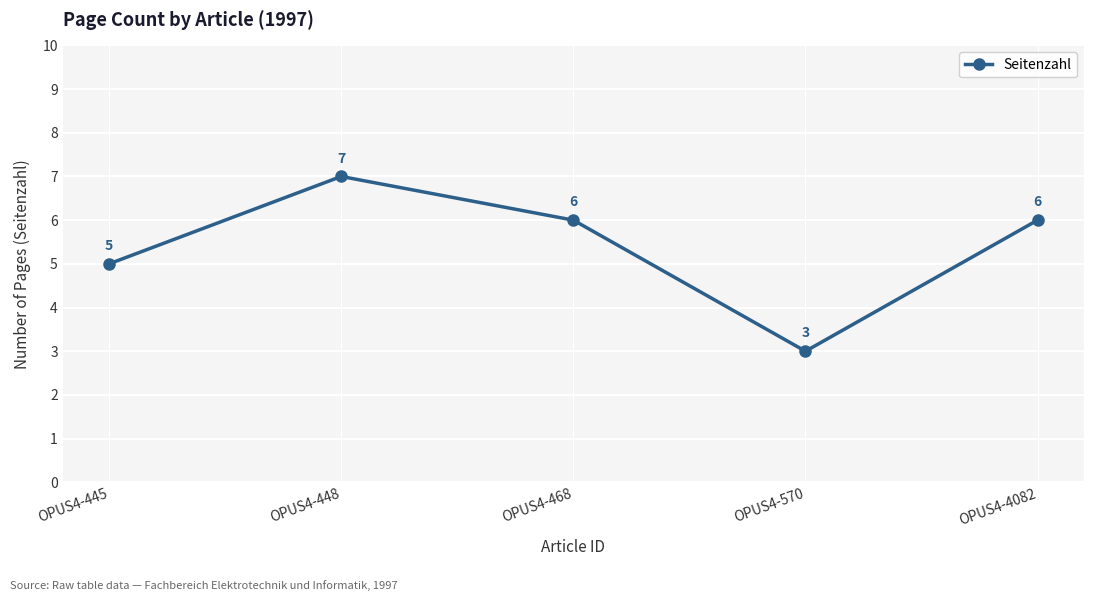

At which category does the chart reach its minimum across all series?

OPUS4-570